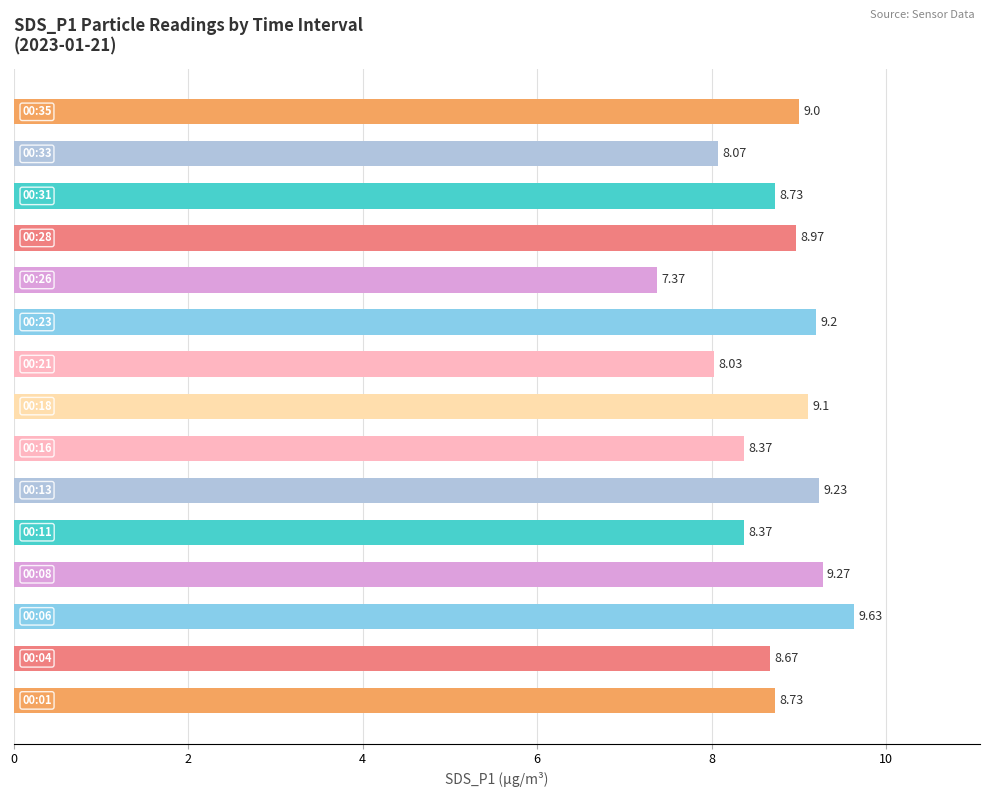

What is the difference between the maximum and minimum values?

2.3